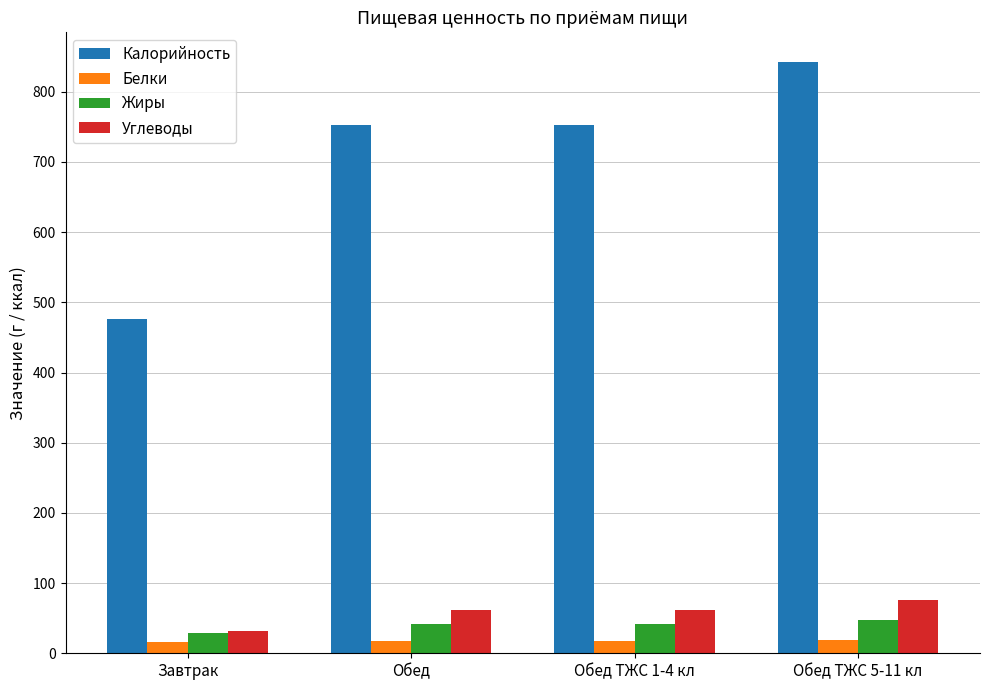

Which category has the highest value in the Калорийность series?

Обед ТЖС 5-11 кл